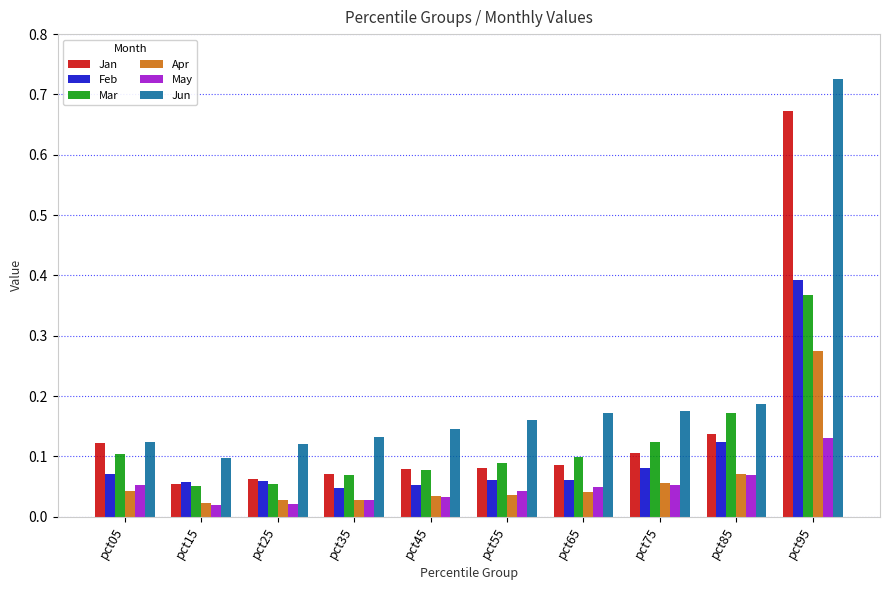

How many distinct data groups are displayed?

6